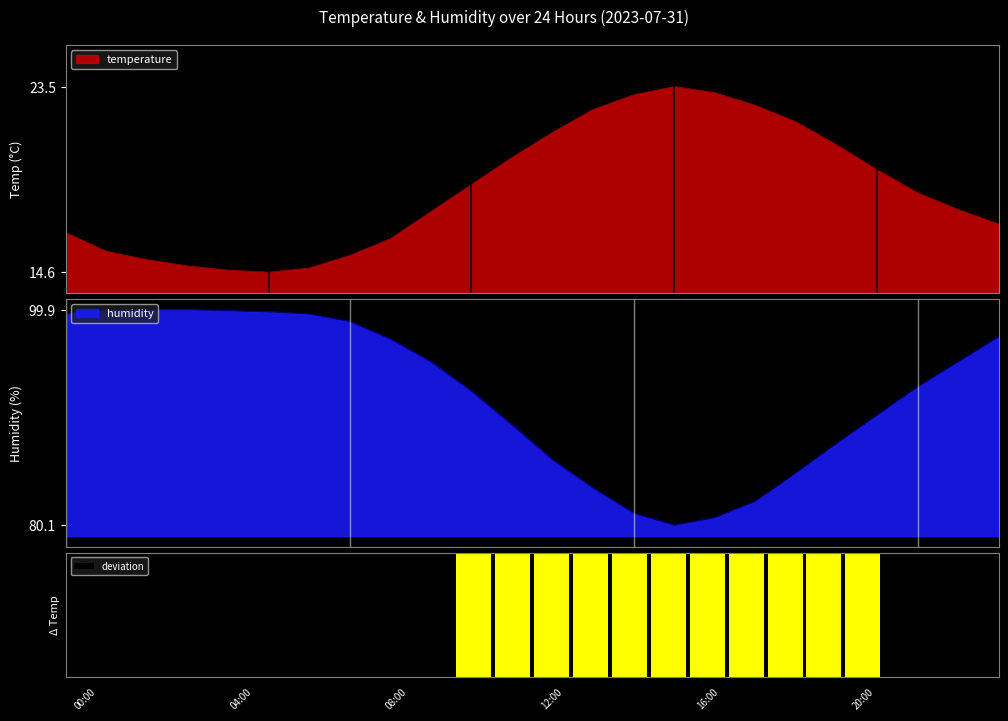

Read the temperature value at 02:00.

15.2